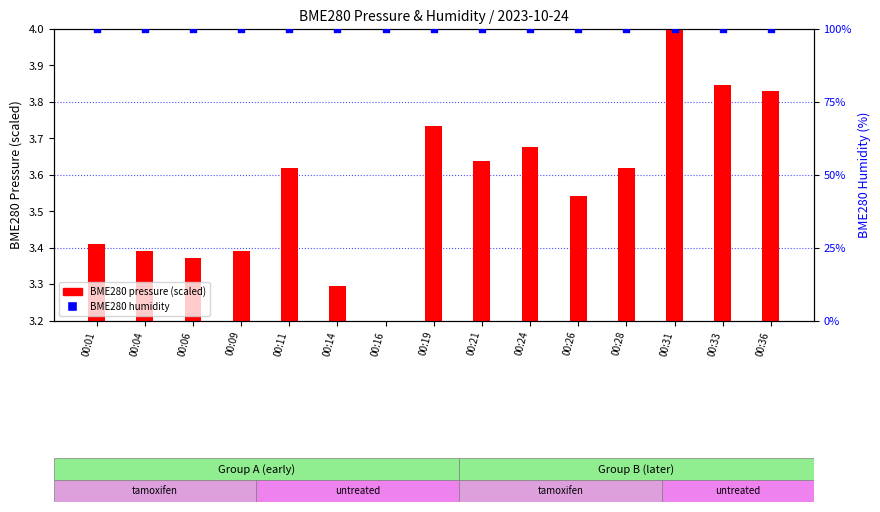

What is the total value across all series at 00:14?

103.3